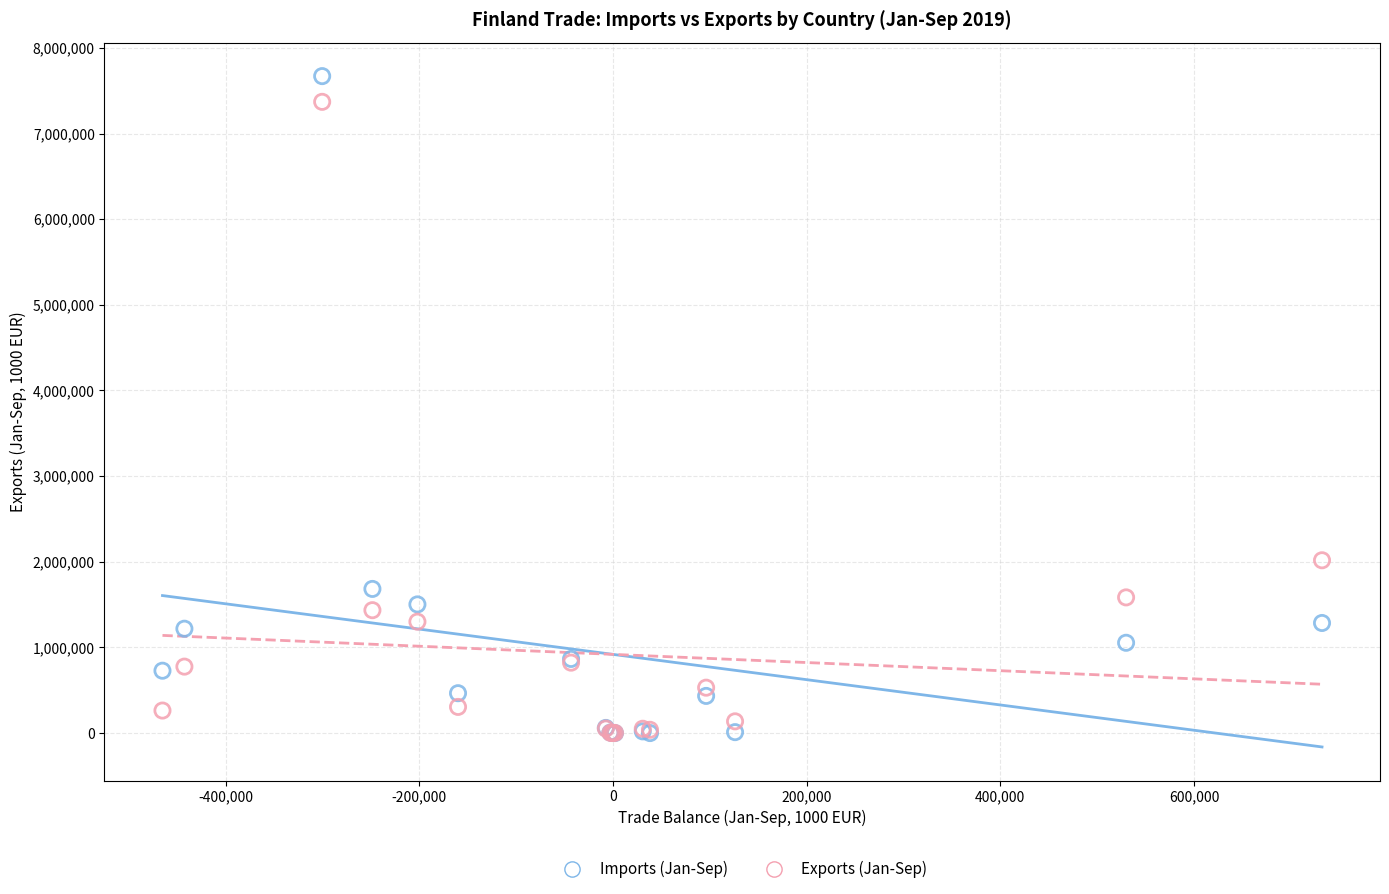

In the Imports (Jan-Sep) series, what Y value is closest to 3835305?

1683198.7